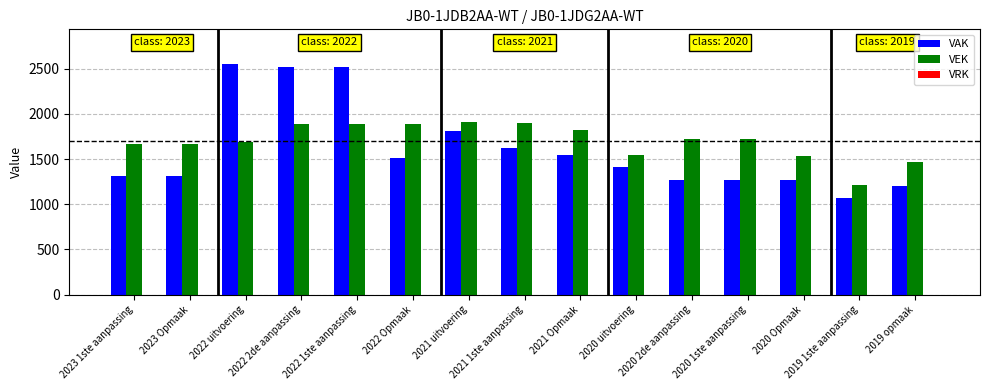

How many categories are shown in the chart?

15